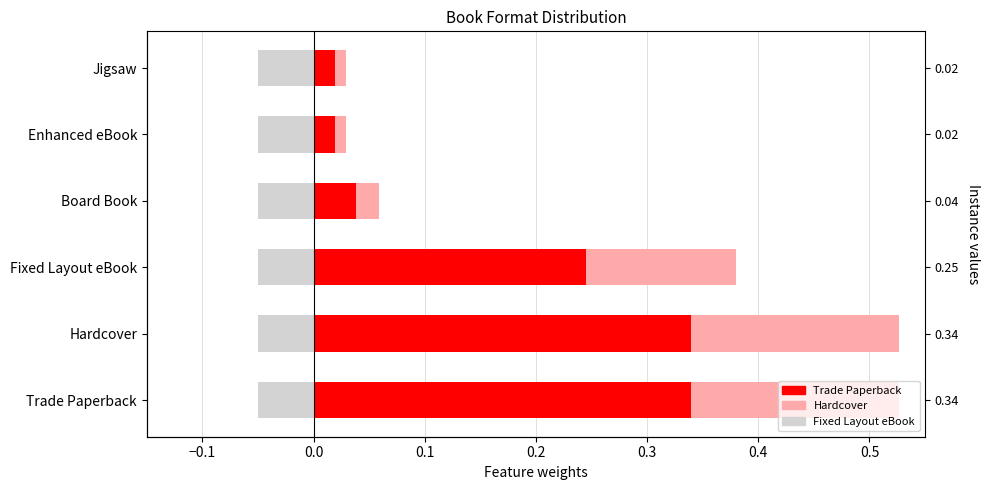

The Trade Paperback series shows 0.0 at Board Book. True or false?

True